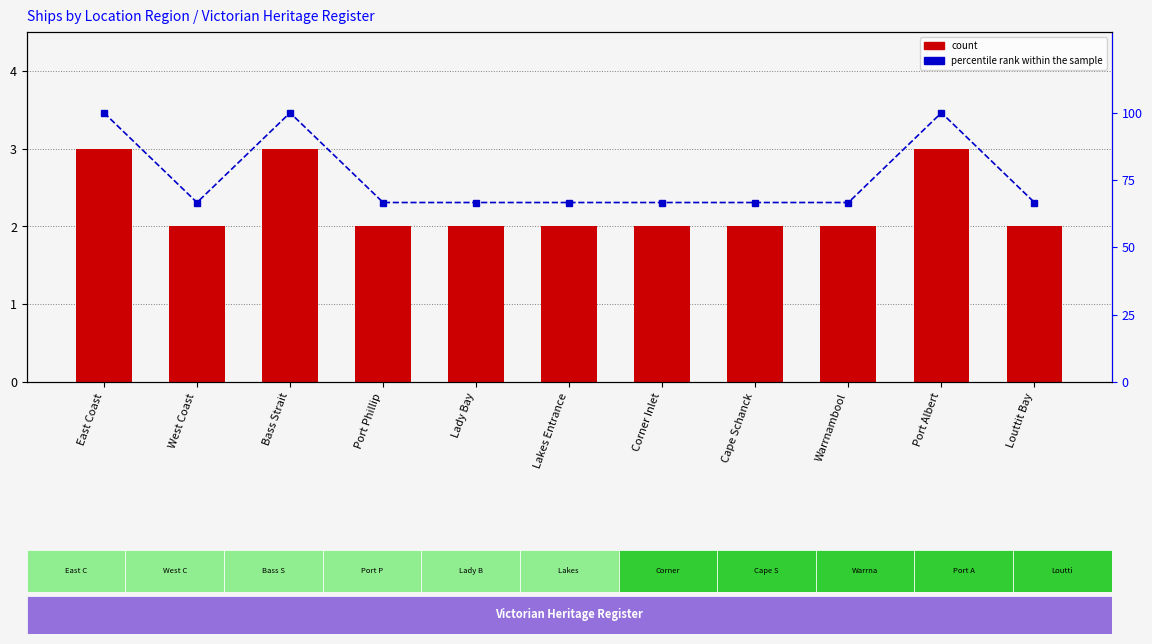

Which label corresponds to the smallest value in the chart?

West Coast